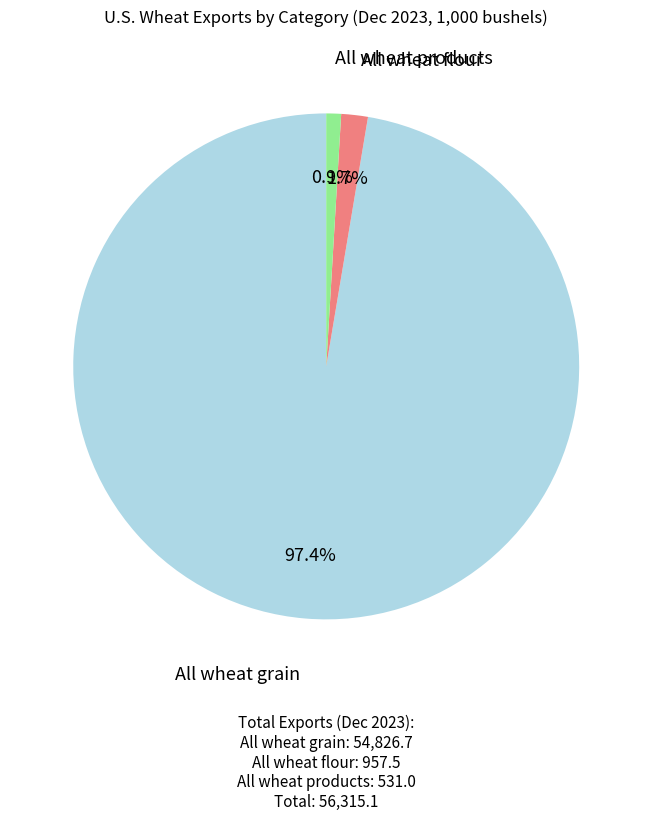

Rank the categories by value from lowest to highest.

All wheat products, All wheat flour, All wheat grain